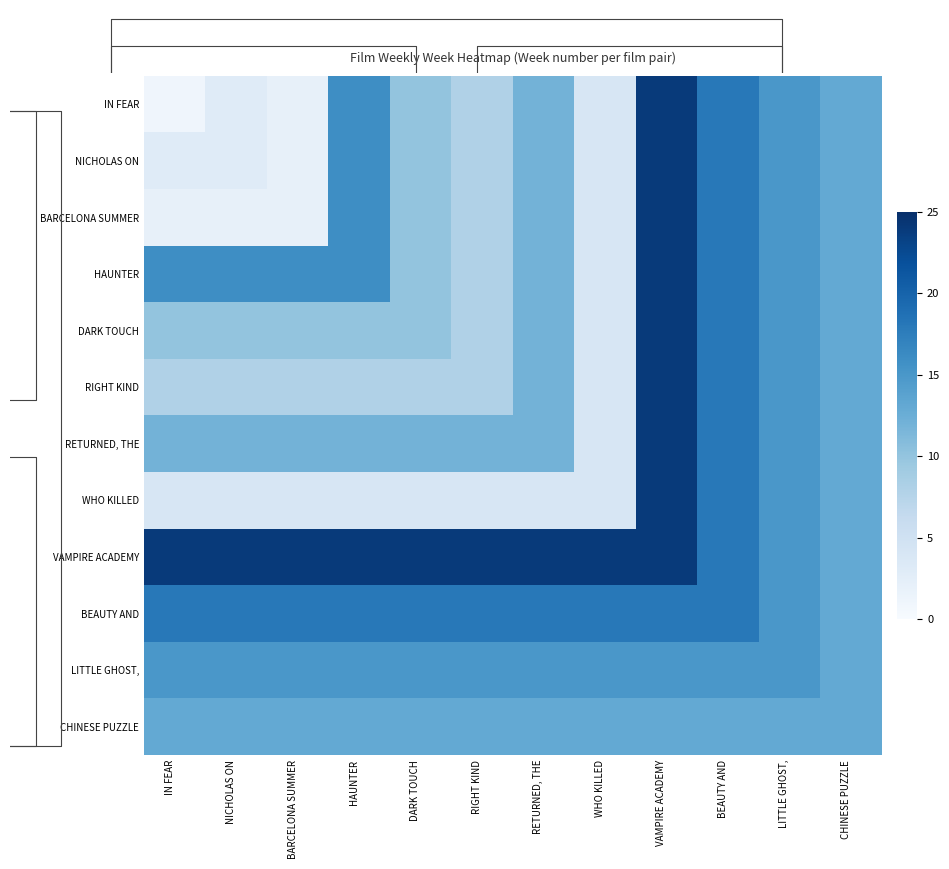

The LITTLE GHOST, series shows 21 at IN FEAR. True or false?

False